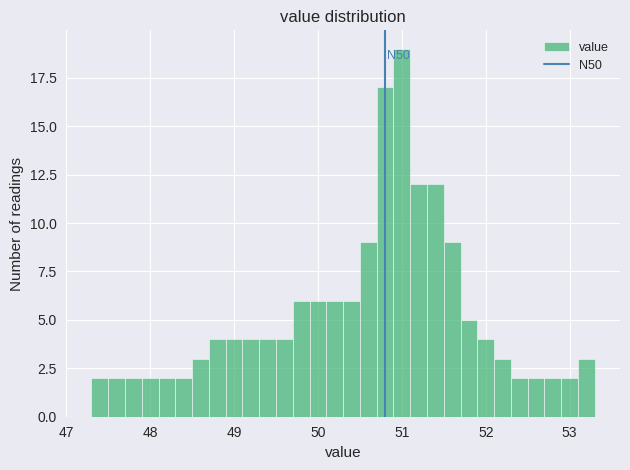

Read against the x-axis, roughly where is the centre of the tallest bar?

51.0